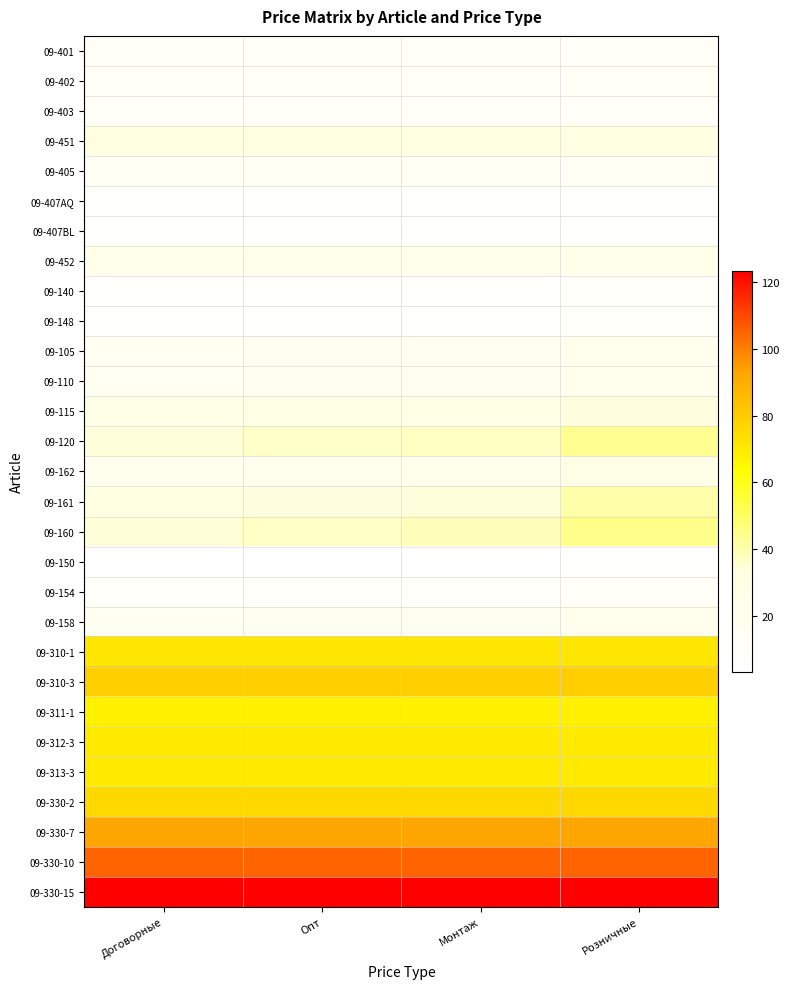

How many distinct data groups are displayed?

29